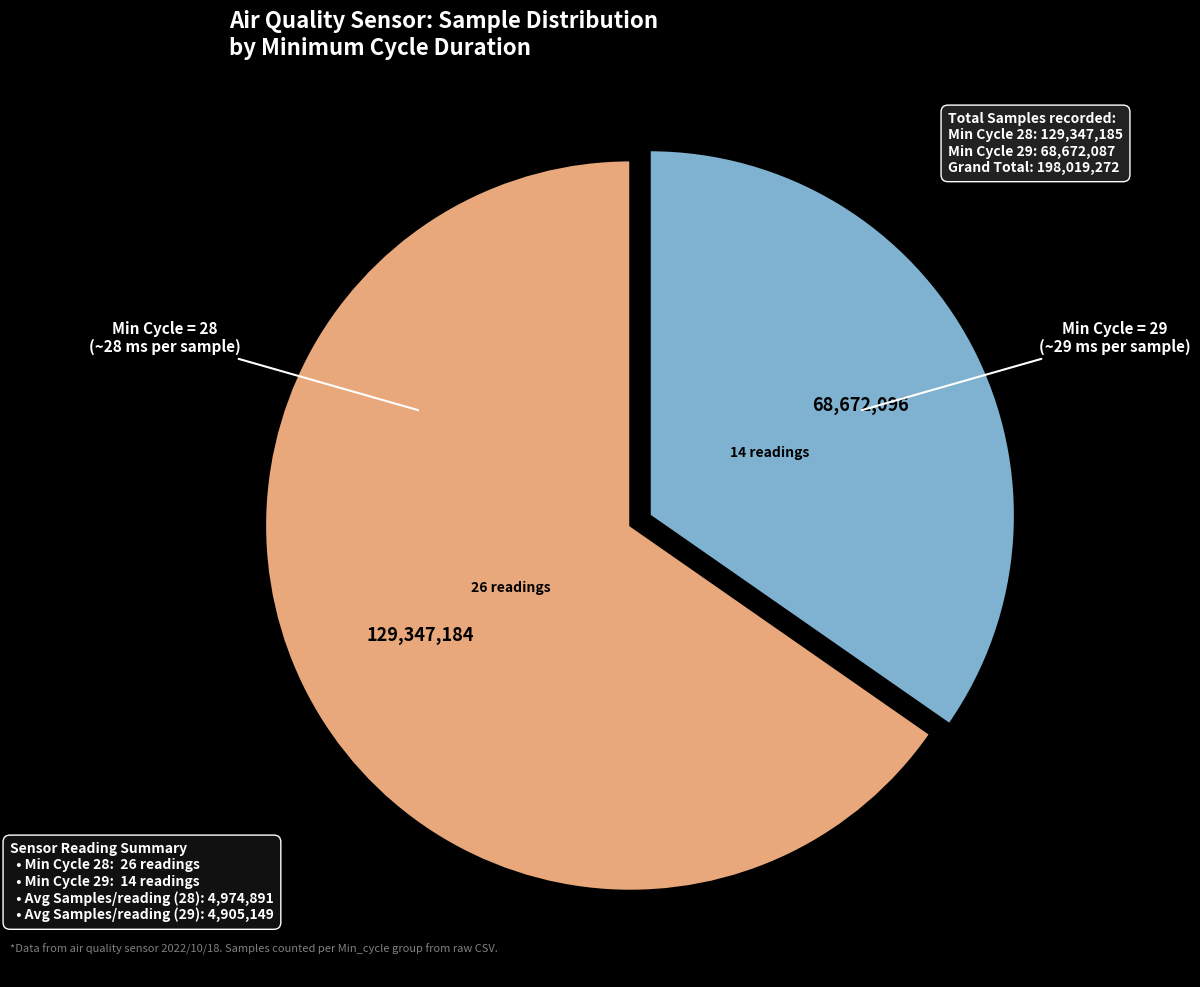

Is there a majority slice in this chart?

Yes